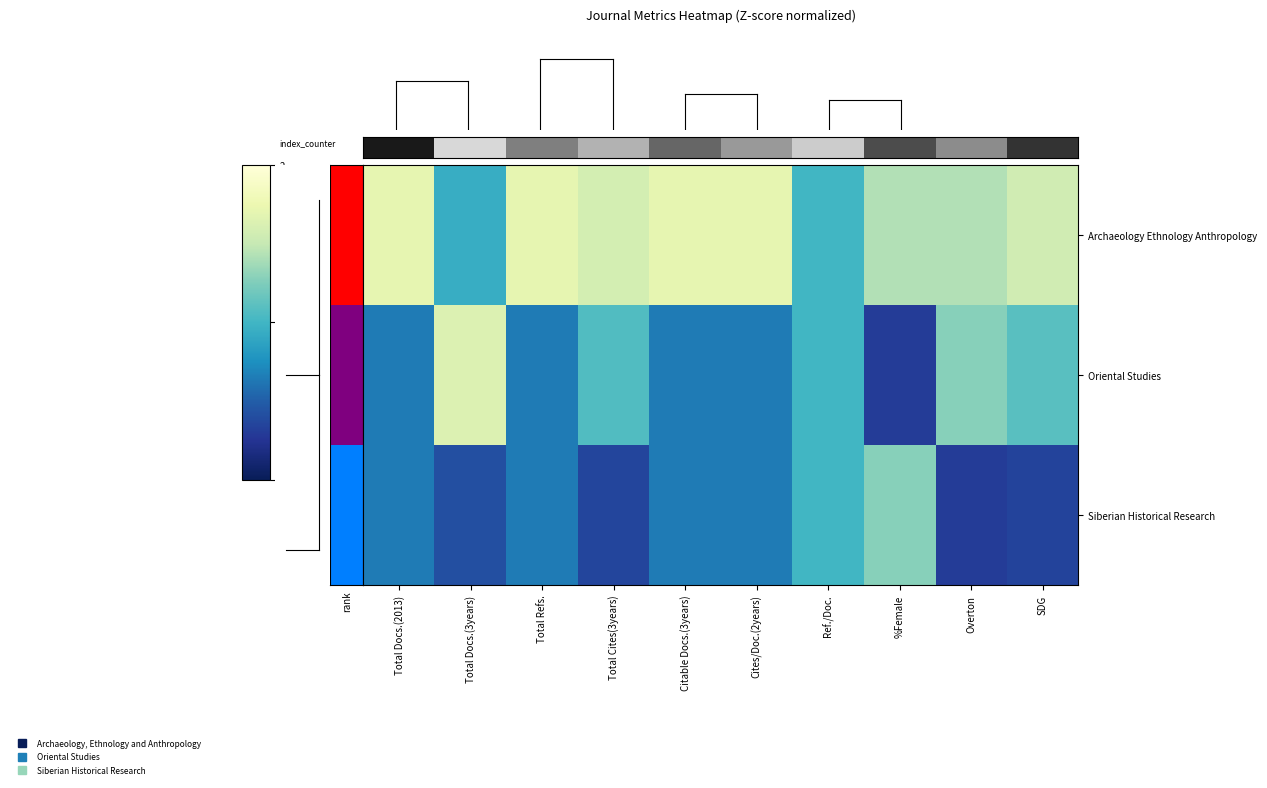

Reading right to left, what are all the values shown in this chart?

Archaeology Ethnology Anthropology: SDG=1.1	Overton=0.9	%Female=0.9	Ref./Doc.=0.0	Cites/Doc.(2years)=1.4	Citable Docs.(3years)=1.4	Total Cites(3years)=1.2	Total Refs.=1.4	Total Docs.(3years)=-0.1	Total Docs.(2013)=1.4
Oriental Studies: SDG=0.2	Overton=0.6	%Female=-1.4	Ref./Doc.=0.0	Cites/Doc.(2years)=-0.7	Citable Docs.(3years)=-0.7	Total Cites(3years)=0.1	Total Refs.=-0.7	Total Docs.(3years)=1.3	Total Docs.(2013)=-0.7
Siberian Historical Research: SDG=-1.3	Overton=-1.4	%Female=0.6	Ref./Doc.=0.0	Cites/Doc.(2years)=-0.7	Citable Docs.(3years)=-0.7	Total Cites(3years)=-1.3	Total Refs.=-0.7	Total Docs.(3years)=-1.2	Total Docs.(2013)=-0.7